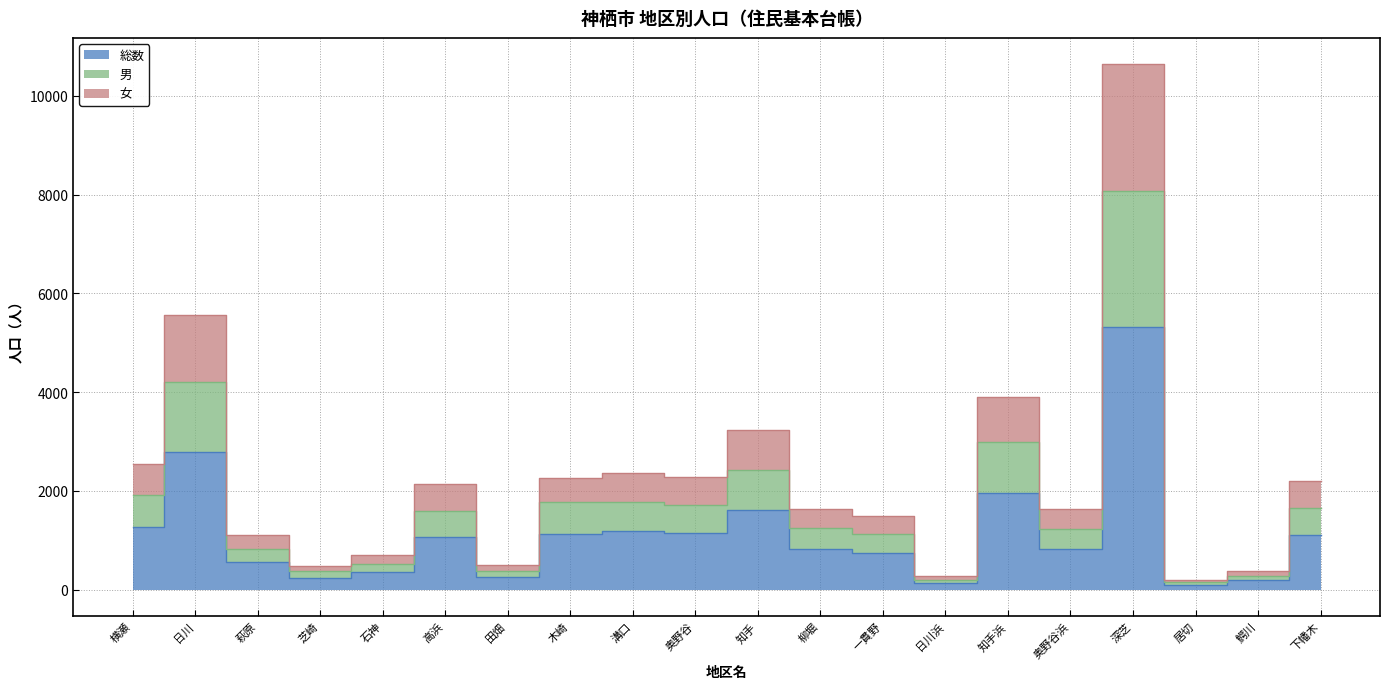

True or false: 男 and 女 intersect in this chart.

False